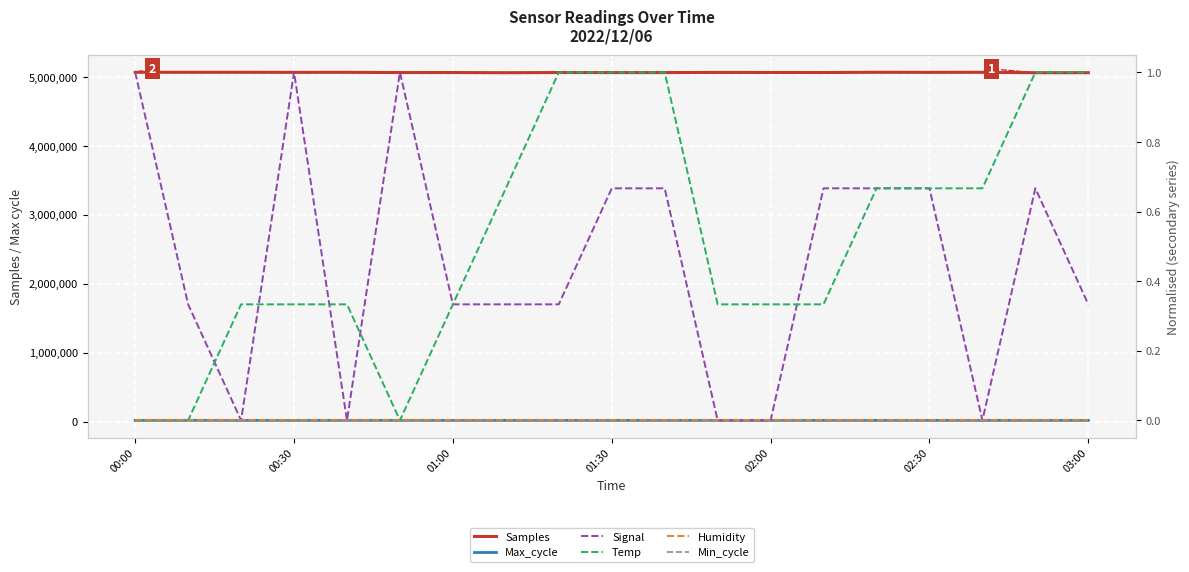

True or false: Min_cycle has a value of 0.0 at 7.

True